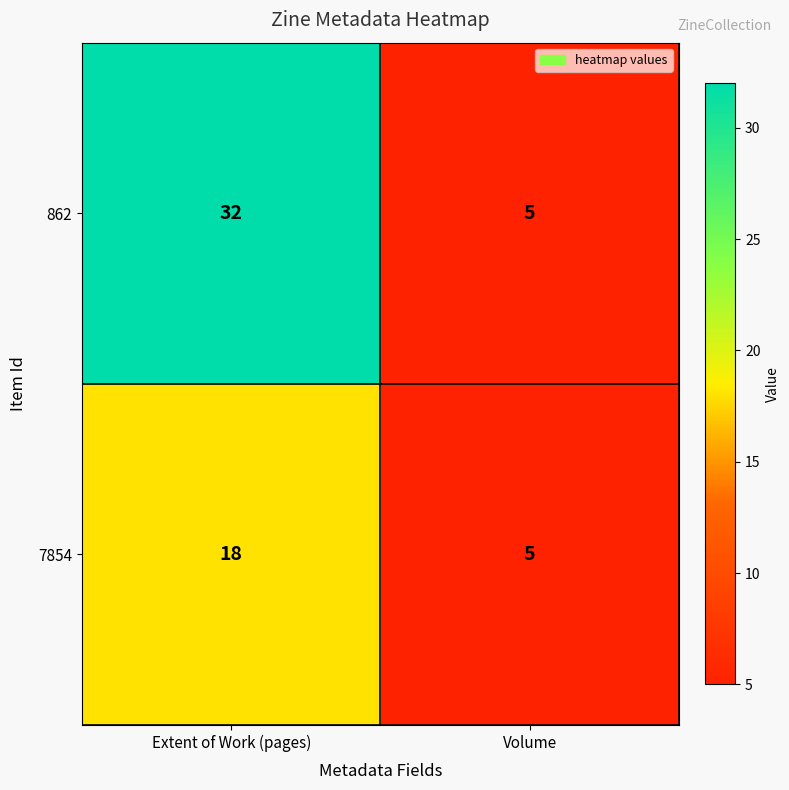

Rank the series at Extent of Work (pages) from lowest to highest value.

7854, 862